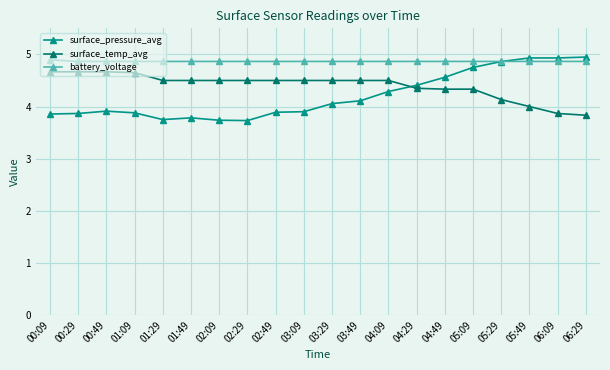

What is the total value across all series at 03:49?

13.5